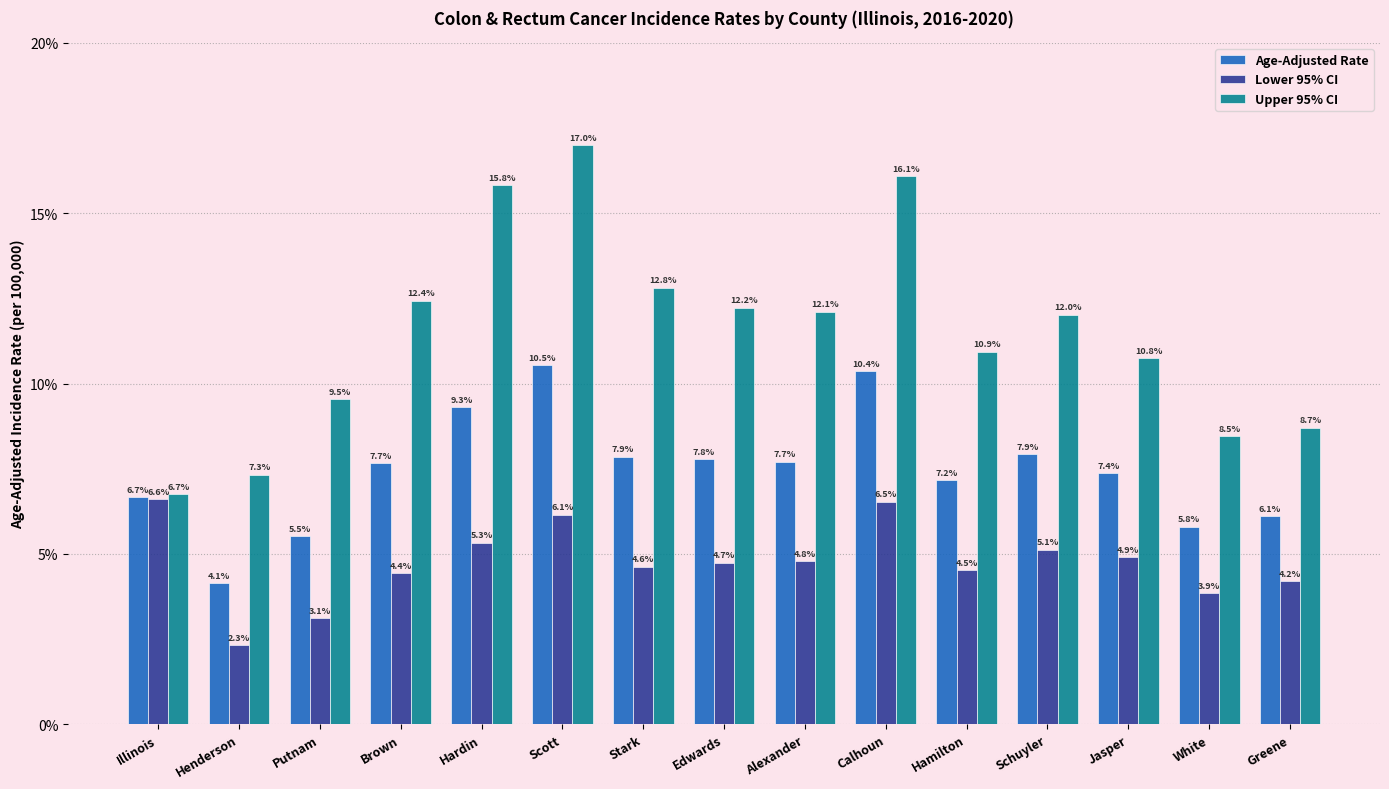

Where does the Age-Adjusted Rate series first go above 7?

Brown